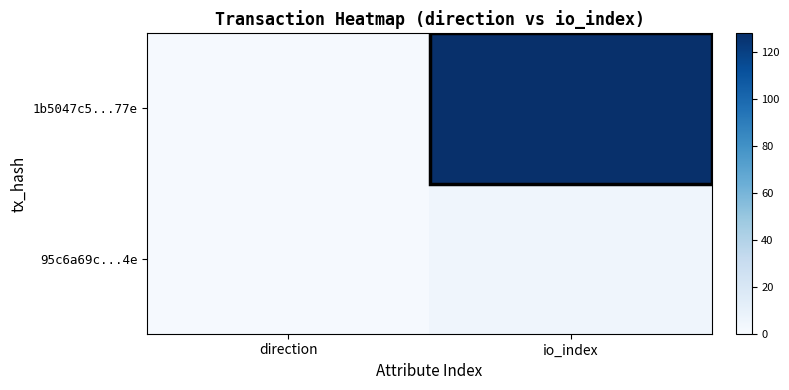

List the series in order of their overall mean, lowest first.

95c6a69c...4e, 1b5047c5...77e